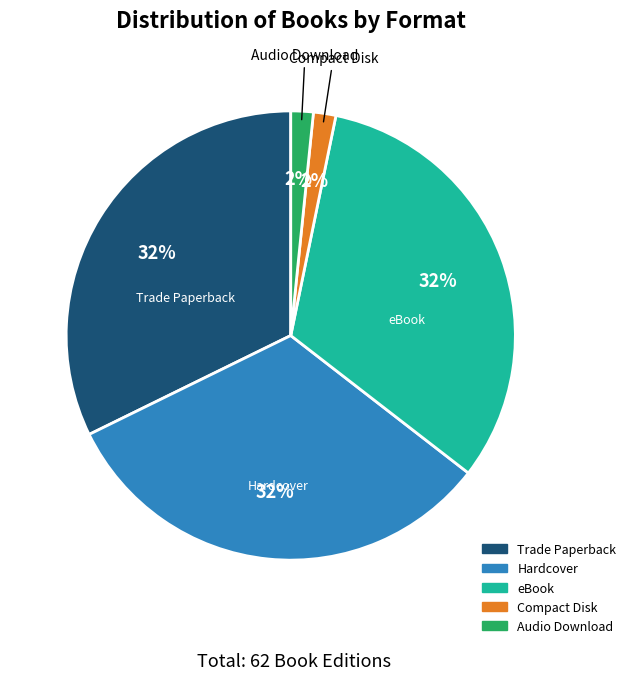

To the nearest percent, what portion does Hardcover represent?

32%